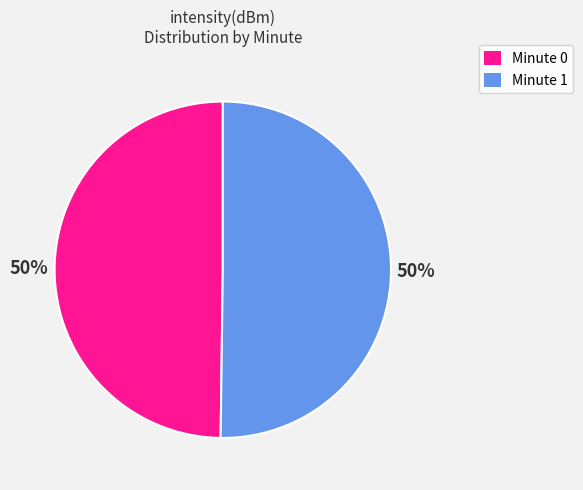

How many segments does this pie chart have?

2